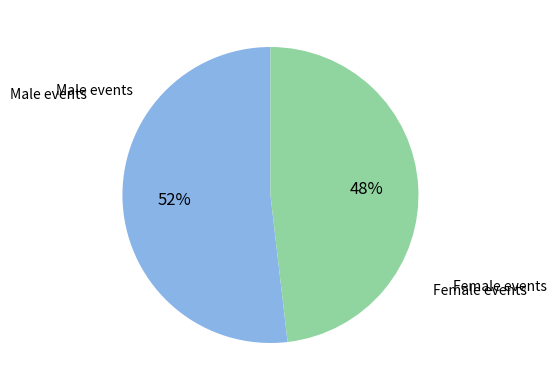

To the nearest percent, what is the difference between the largest and smallest slice percentages?

4%